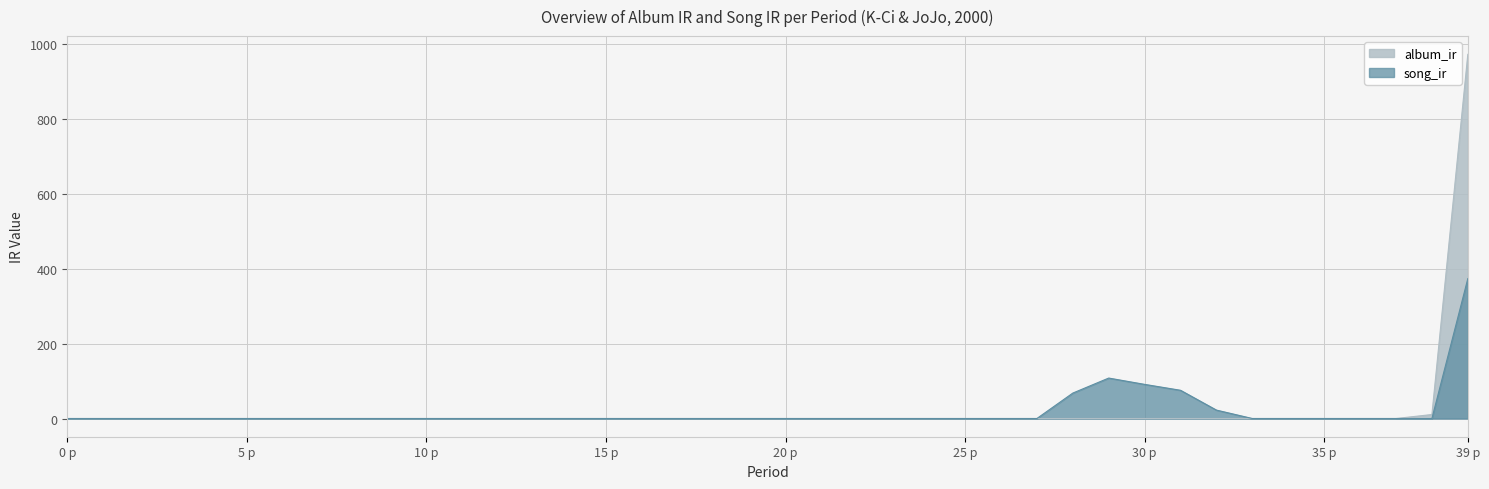

Reading left to right, list all the values displayed in this chart.

album_ir: 0.0	0.0	0.0	0.0	0.0	0.0	0.0	0.0	0.0	0.0	0.0	0.0	0.0	0.0	0.0	0.0	0.0	0.0	0.0	0.0	0.0	0.0	0.0	0.0	0.0	0.0	0.0	0.0	0.0	0.0	0.0	0.0	0.0	0.0	0.0	0.0	0.0	0.0	10.7	972.7
song_ir: 0.0	0.0	0.0	0.0	0.0	0.0	0.0	0.0	0.0	0.0	0.0	0.0	0.0	0.0	0.0	0.0	0.0	0.0	0.0	0.0	0.0	0.0	0.0	0.0	0.0	0.0	0.0	0.0	67.9	108.0	91.2	75.4	22.5	0.0	0.0	0.0	0.0	0.0	0.0	373.7